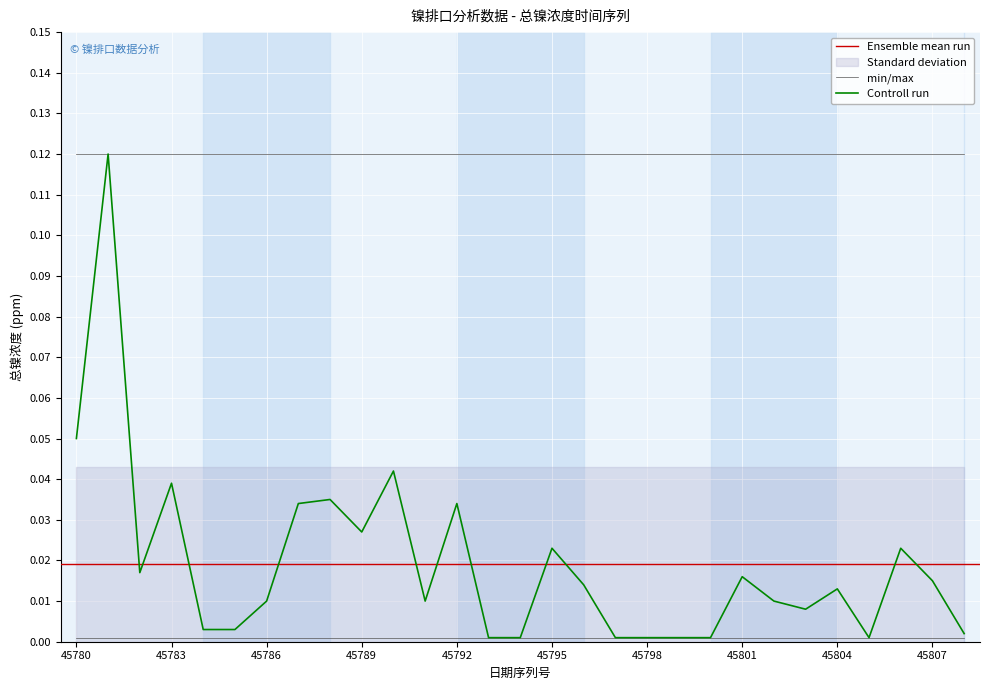

Which category has the lowest value across all series?

45793